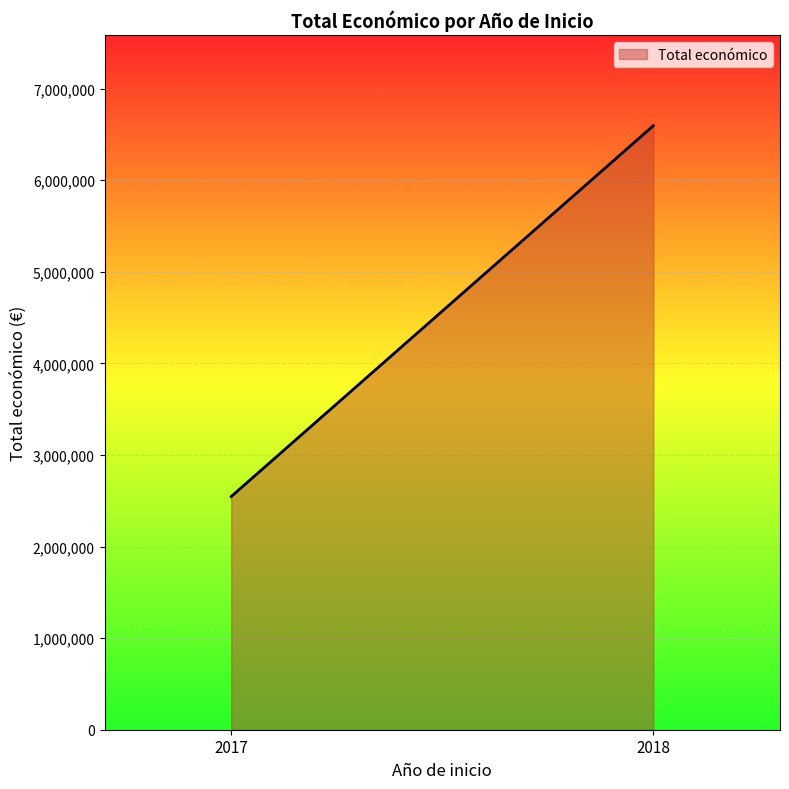

What is the ratio of the value at 2017 to the value at 2018?

0.4